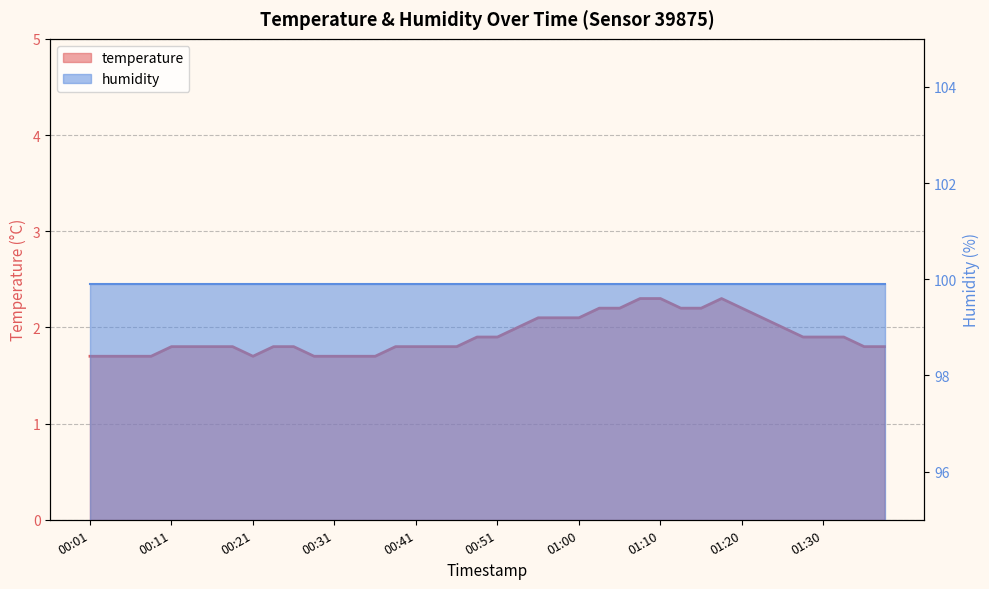

Is it true that the value at 00:06 is 0.5?

False